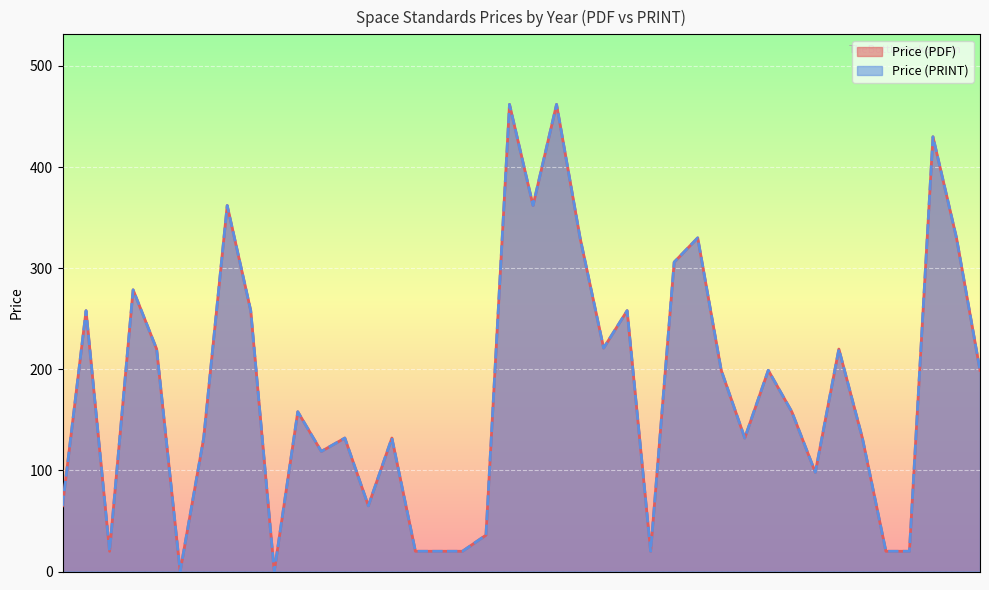

Is the value of Price (PDF) at 2025 greater than the value of Price (PRINT) at 2025?

No